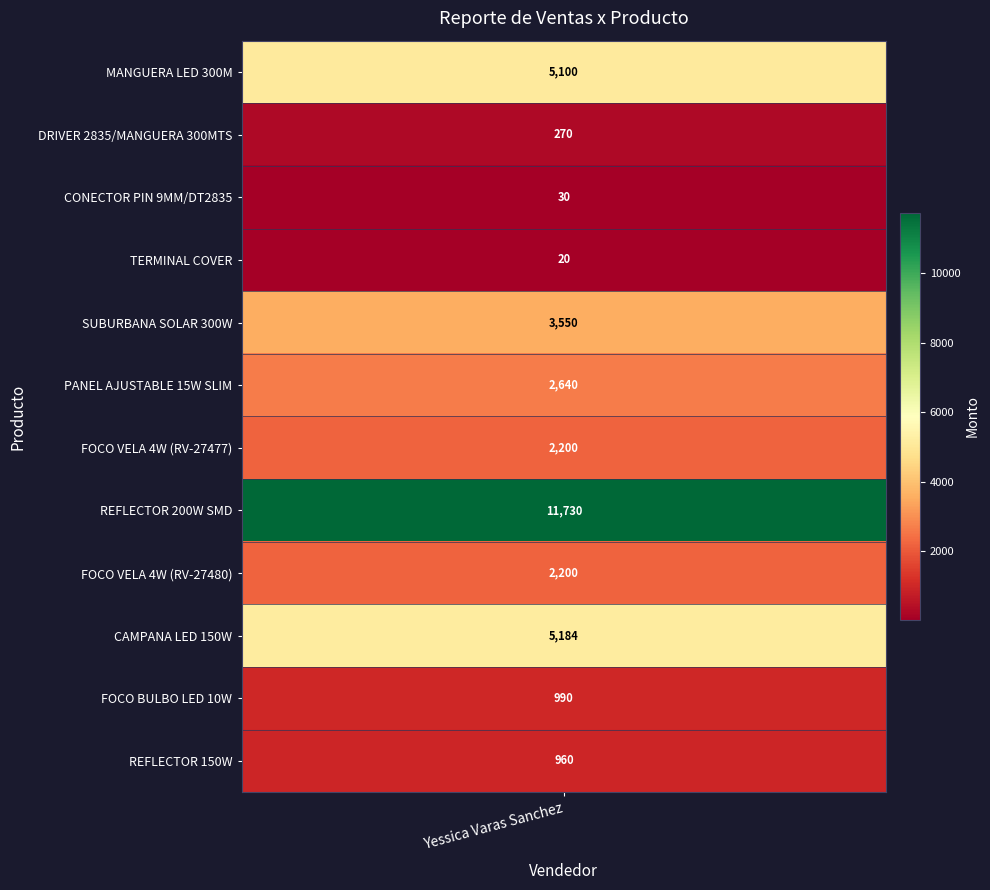

Reading left to right, transcribe all the data shown in this chart.

MANGUERA LED 300M=5100	DRIVER 2835/MANGUERA 300MTS=270	CONECTOR PIN 9MM/DT2835=30	TERMINAL COVER=20	SUBURBANA SOLAR 300W=3550	PANEL AJUSTABLE 15W SLIM=2640	FOCO VELA 4W (RV-27477)=2200	REFLECTOR 200W SMD=11730	FOCO VELA 4W (RV-27480)=2200	CAMPANA LED 150W=5184	FOCO BULBO LED 10W=990	REFLECTOR 150W=960